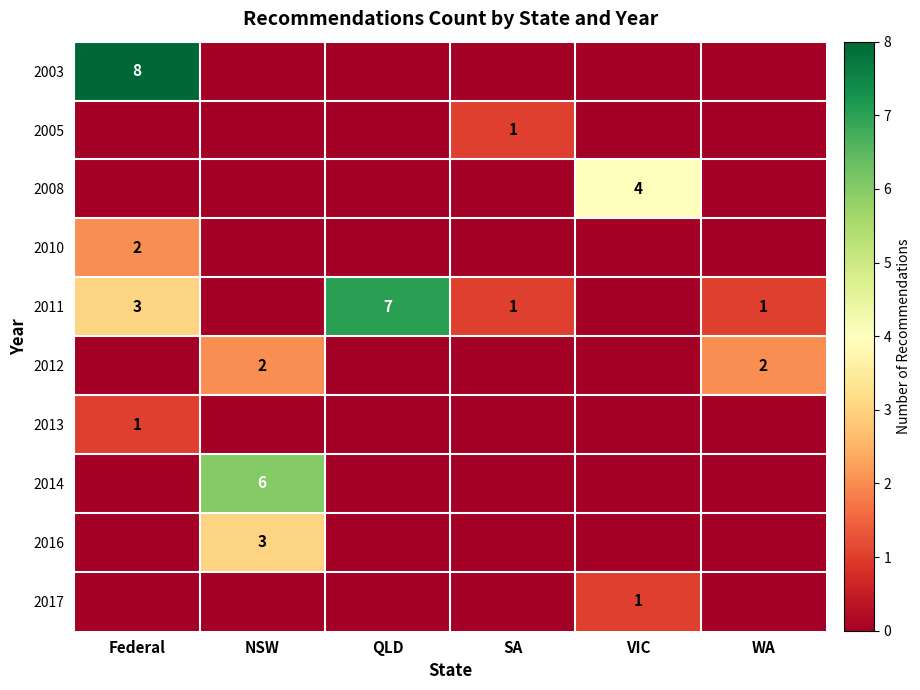

The value of 2017 at VIC is 1. True or false?

True